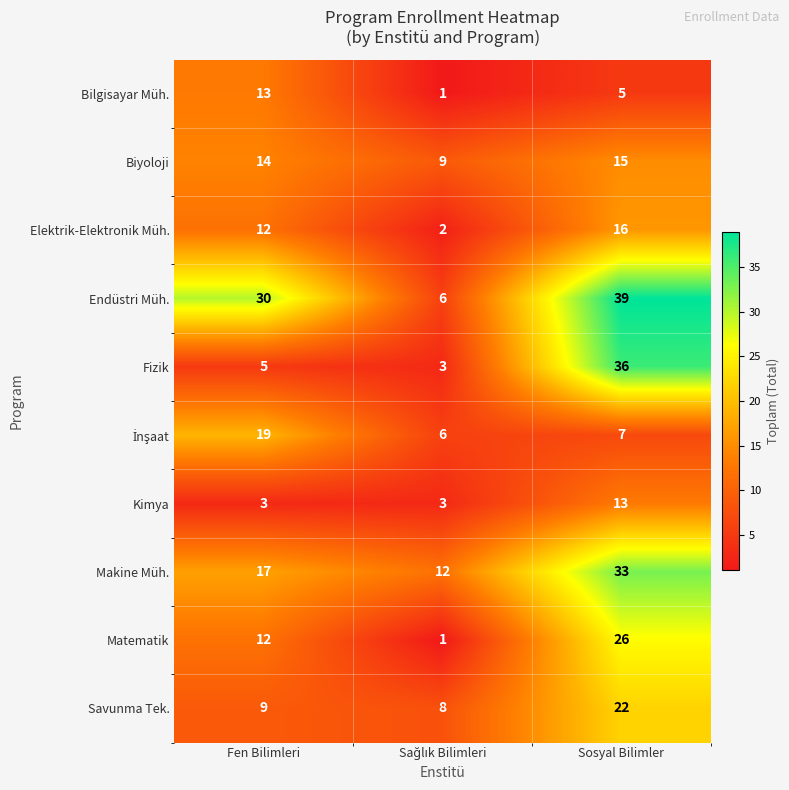

Count the number of data series in this chart.

10